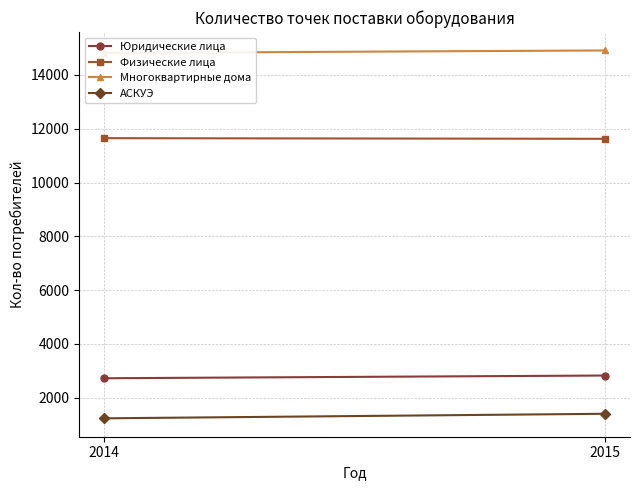

Is the value of Многоквартирные дома at 2015 greater than the value of Юридические лица at 2015?

Yes